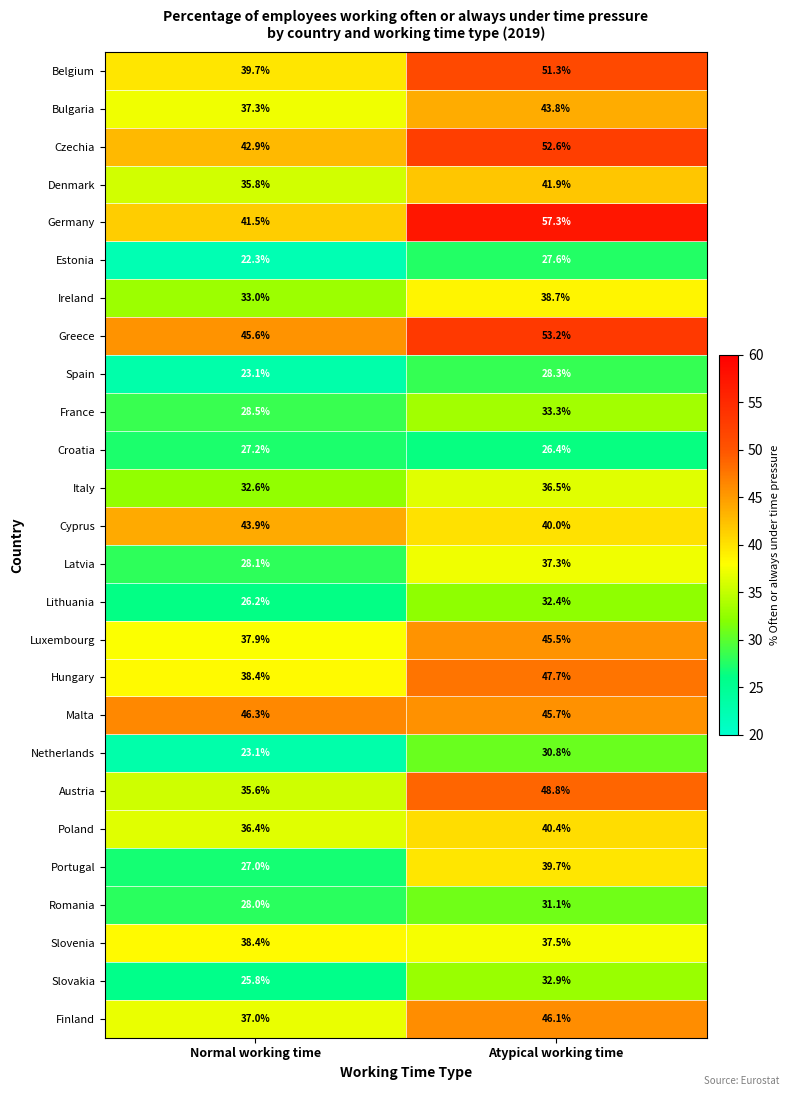

What is the maximum value shown in the chart?

57.3